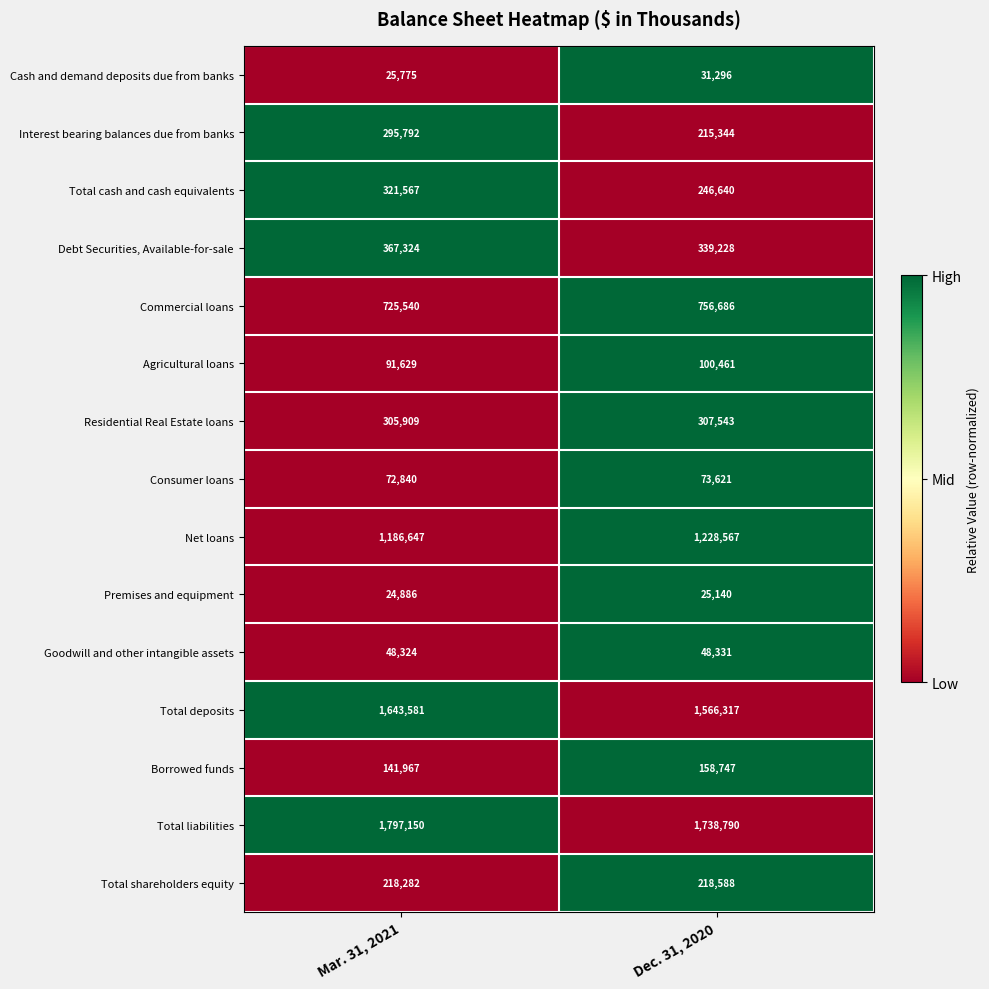

How many values in the Total deposits series are below 1643581?

1